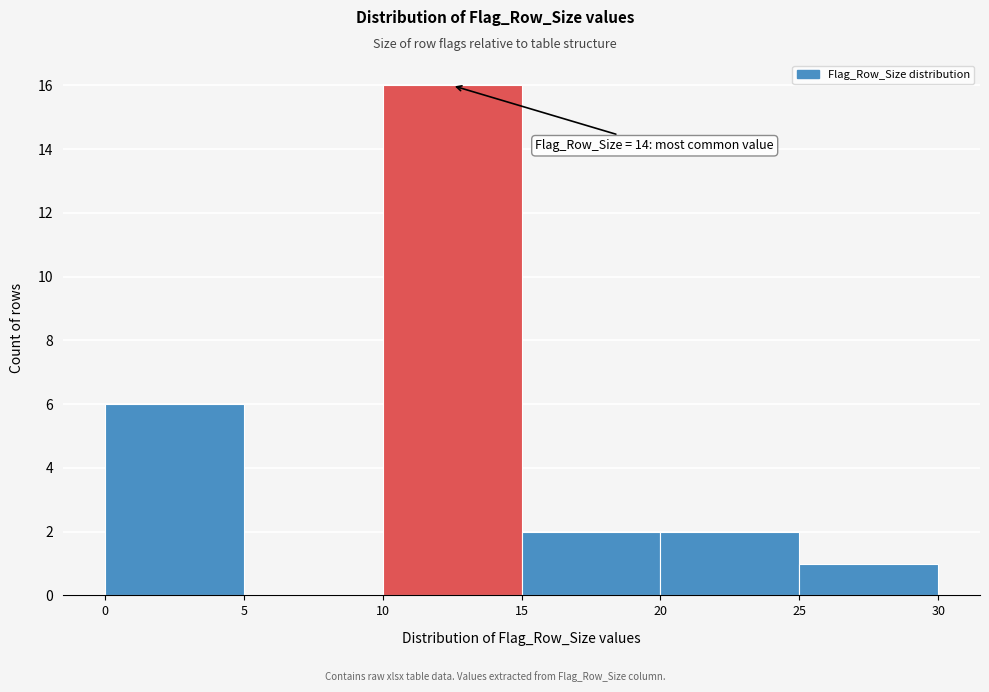

Over which range of the x-axis is the bar tallest?

10 to 15